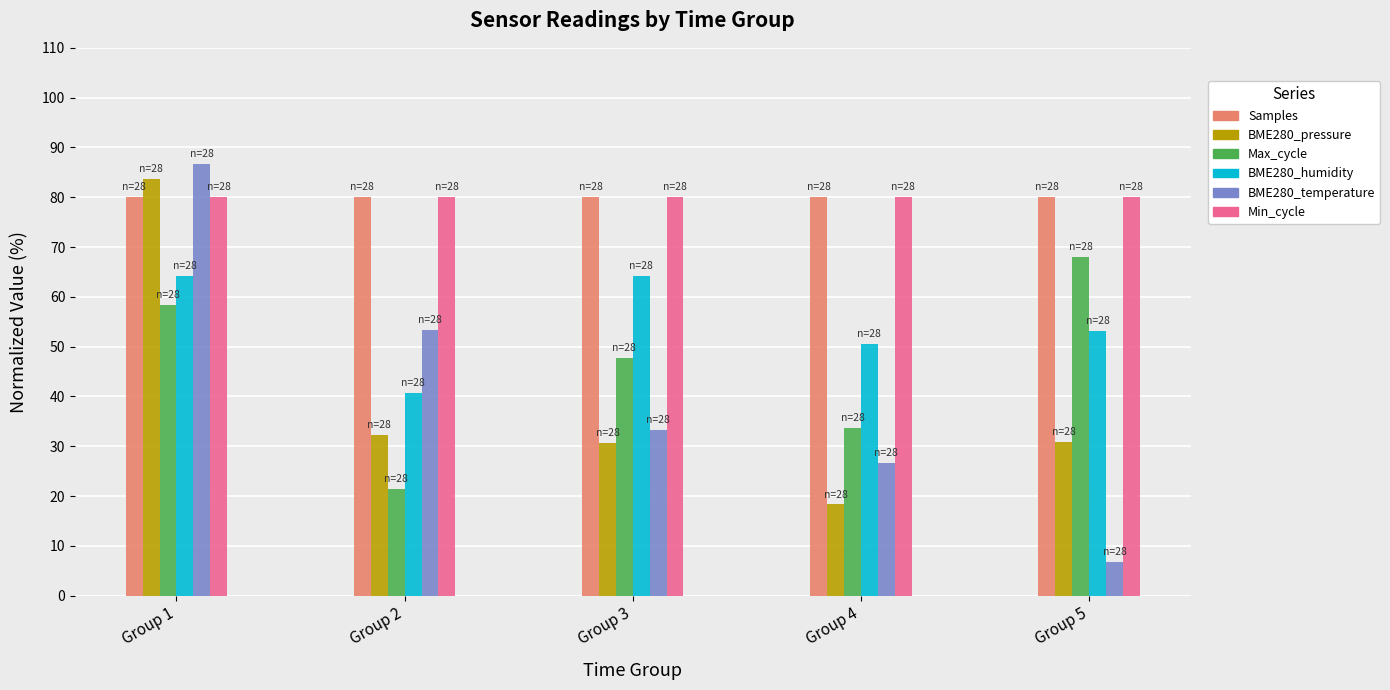

At how many categories does at least one series exceed 84?

1